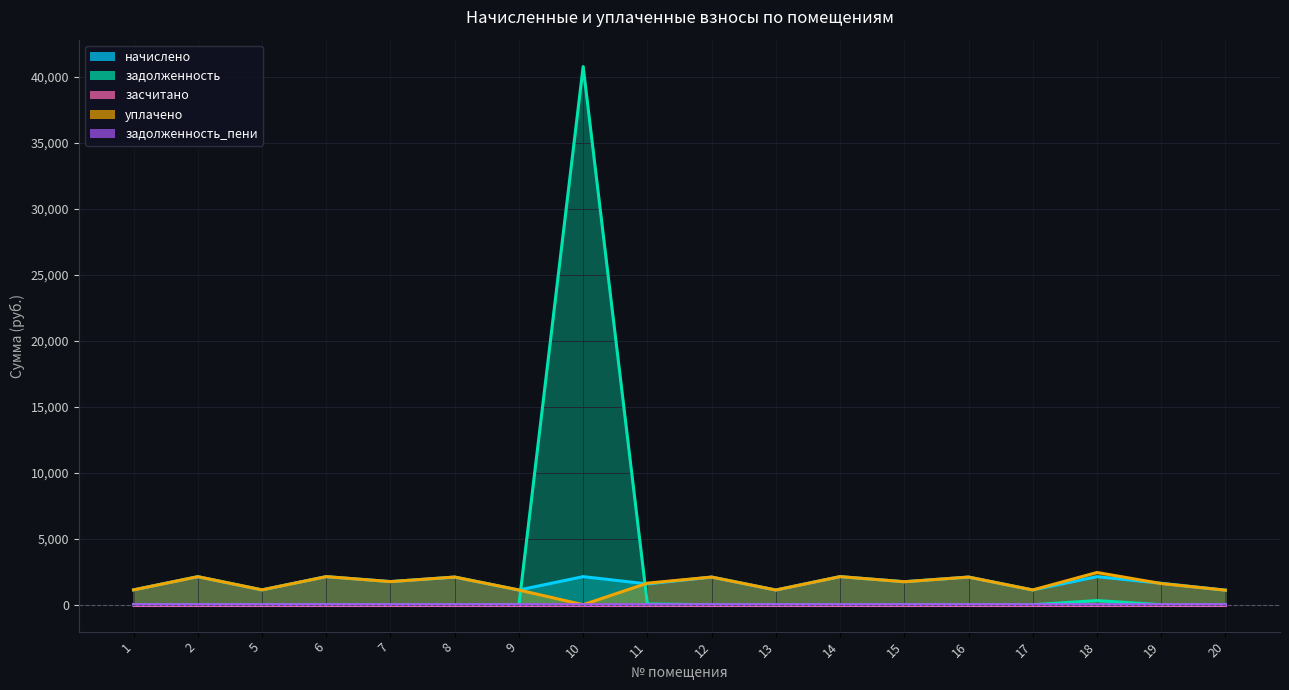

How many lines are shown in the chart?

5